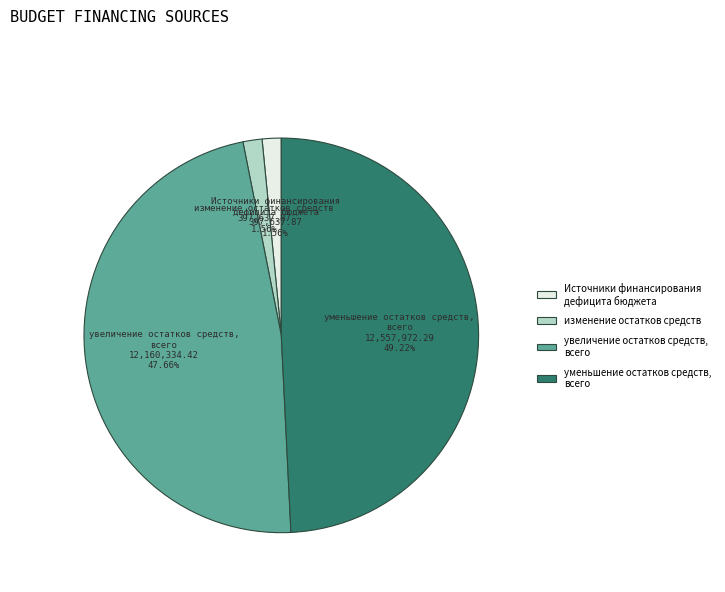

Does увеличение остатков средств, всего account for over 50% of the chart?

No